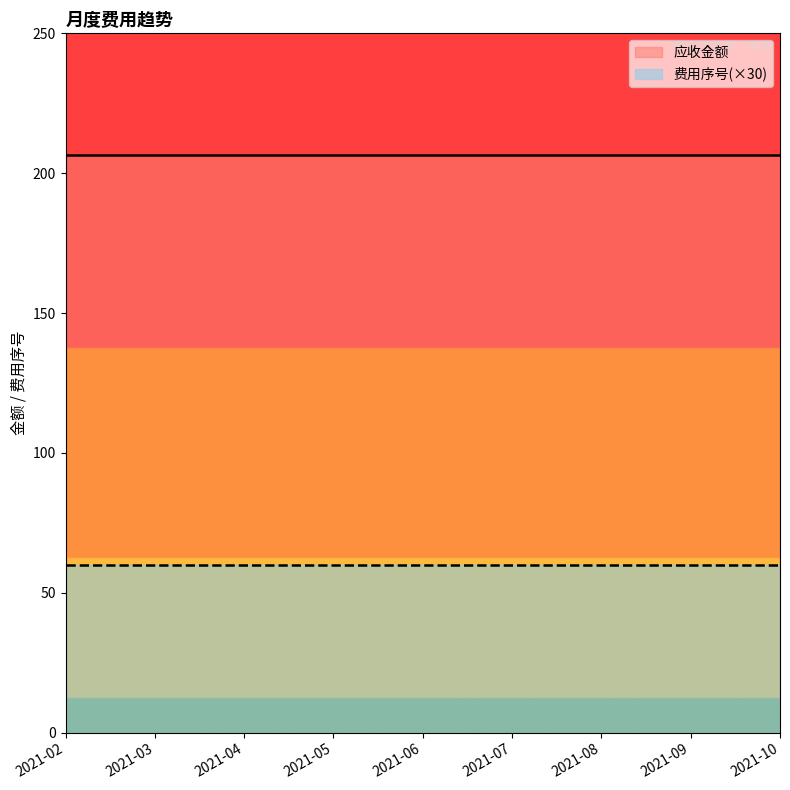

What is the total value across all series at 2021-10?

266.6